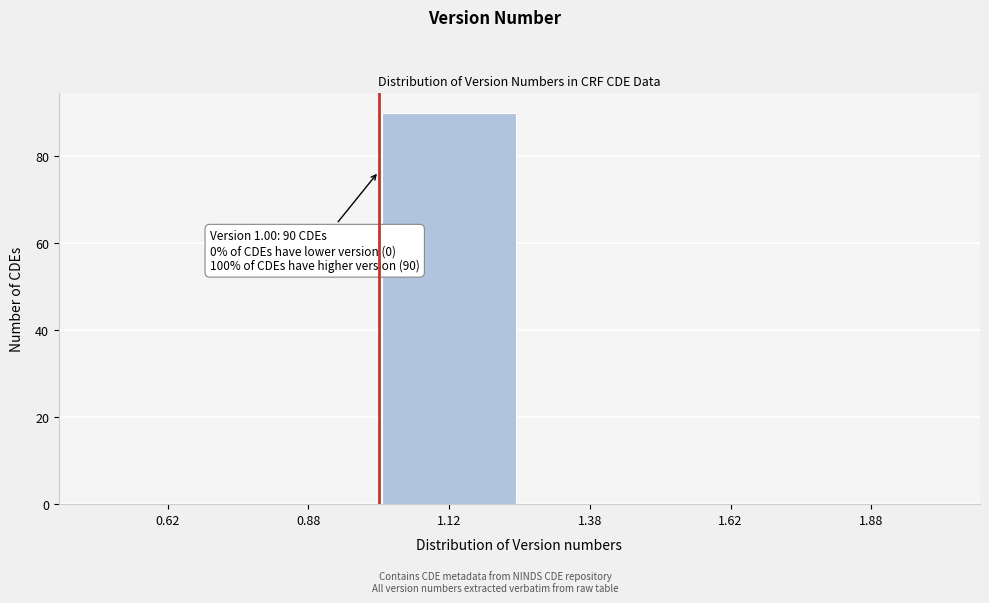

Which range on the x-axis has the tallest bar?

1.00 to 1.25